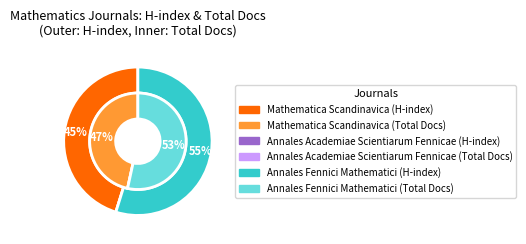

Does Annales Fennici Mathematici account for over 50% of the chart?

Yes